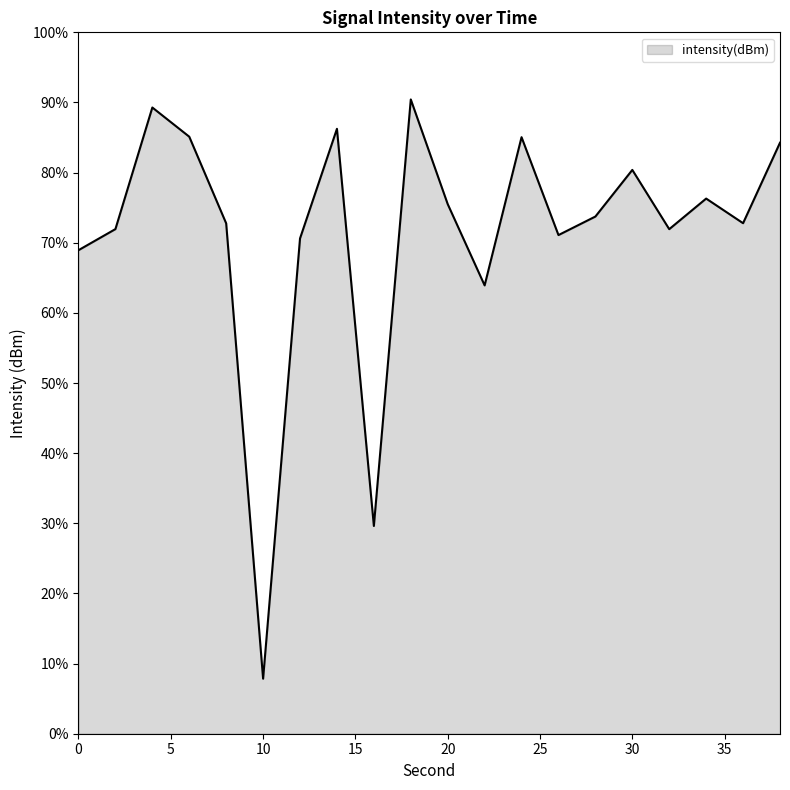

What is the maximum value shown in the chart?

90.4